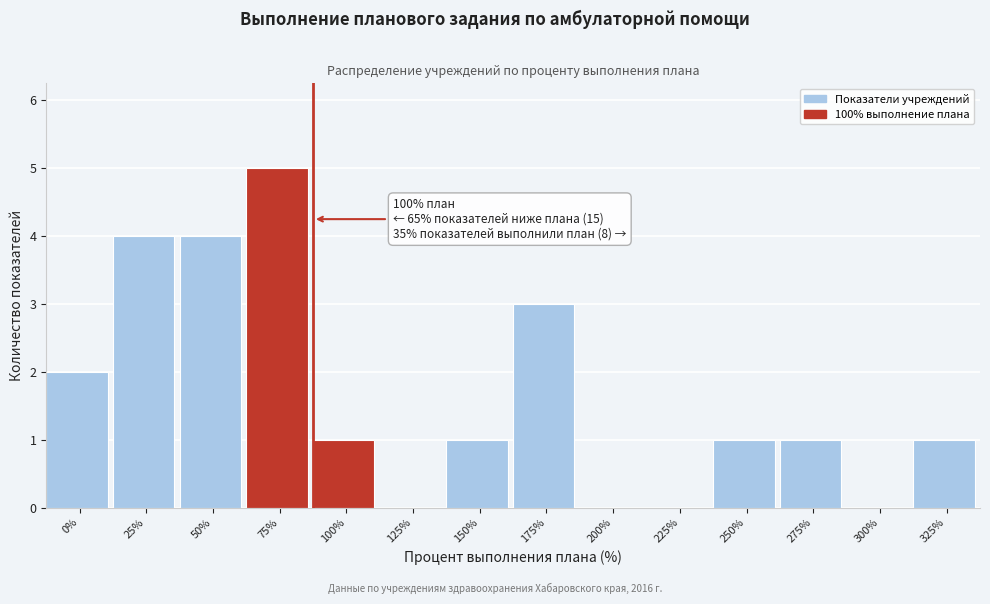

Reading right to left, extract all data points from this chart.

325%=1	300%=0	275%=1	250%=1	225%=0	200%=0	175%=3	150%=1	125%=0	100%=1	75%=5	50%=4	25%=4	0%=2